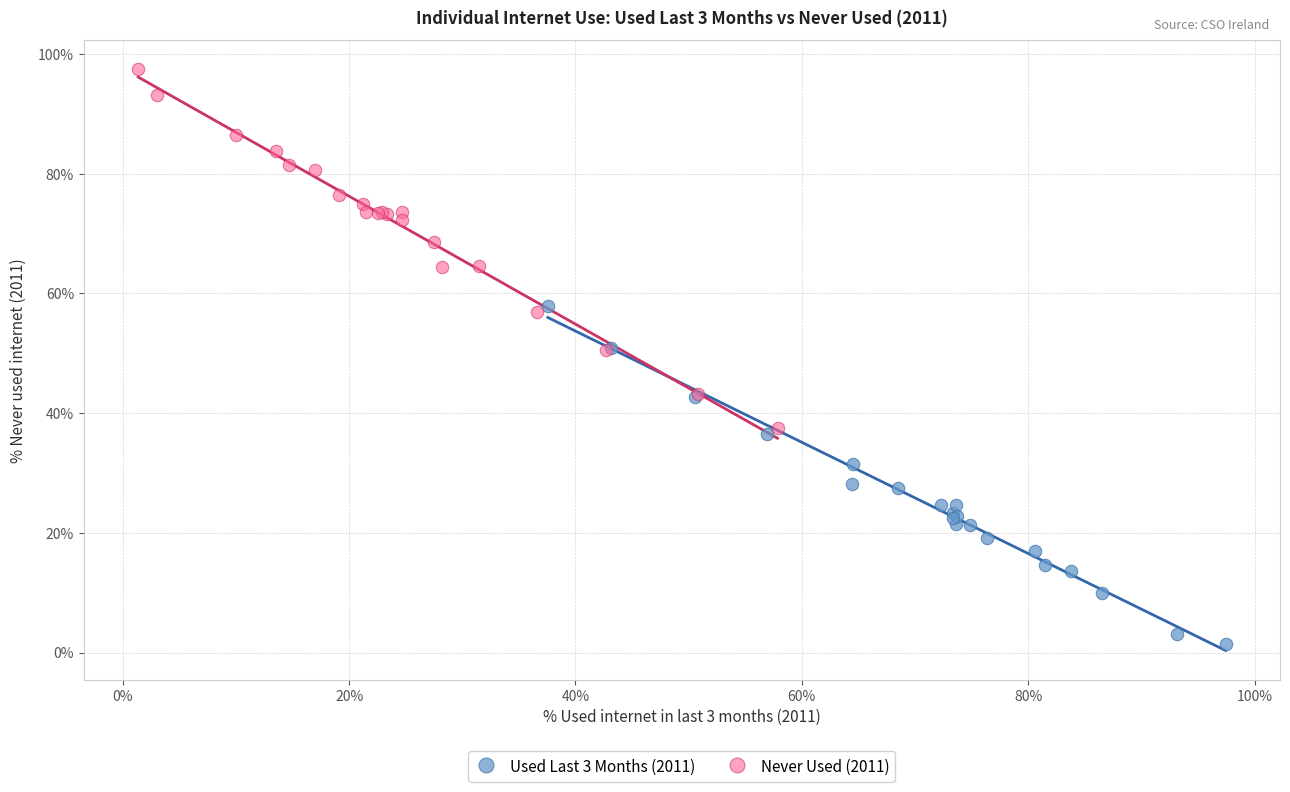

What are all the series names shown in the legend?

Used Last 3 Months (2011), Never Used (2011)